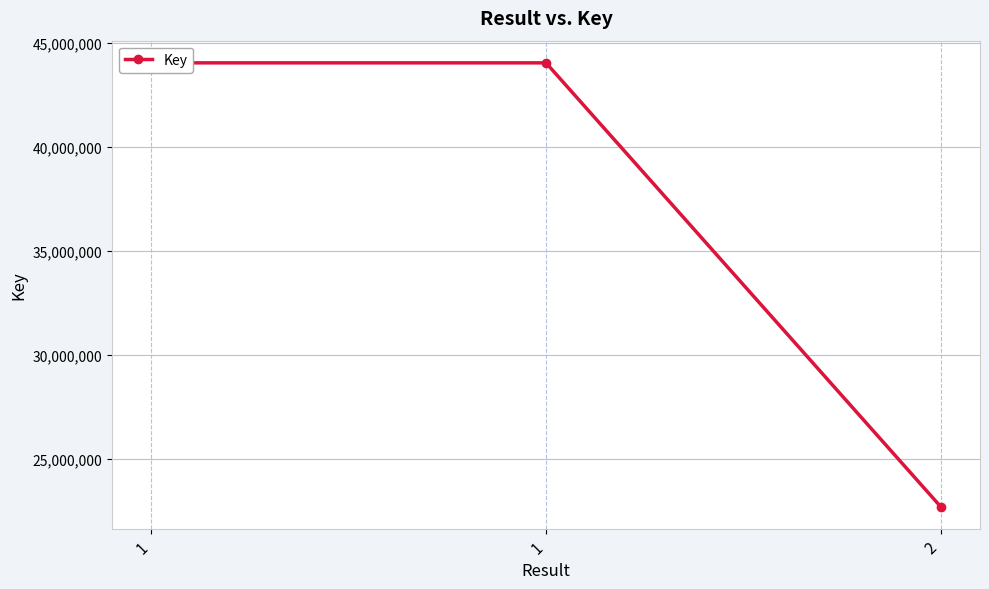

Approximately how many times larger is the value at 2 compared to 1?

0.5